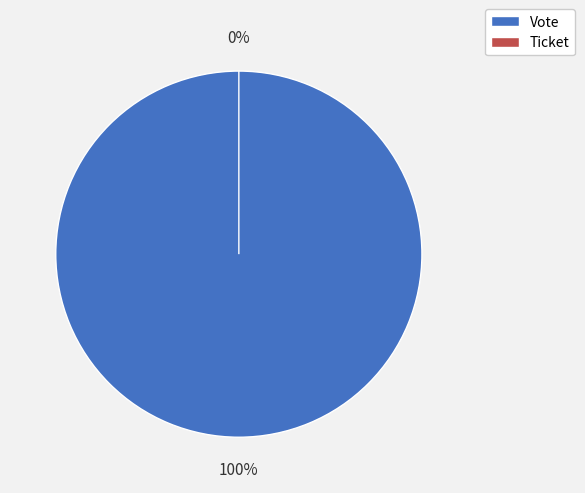

Rank the categories by value from highest to lowest.

Vote, Ticket